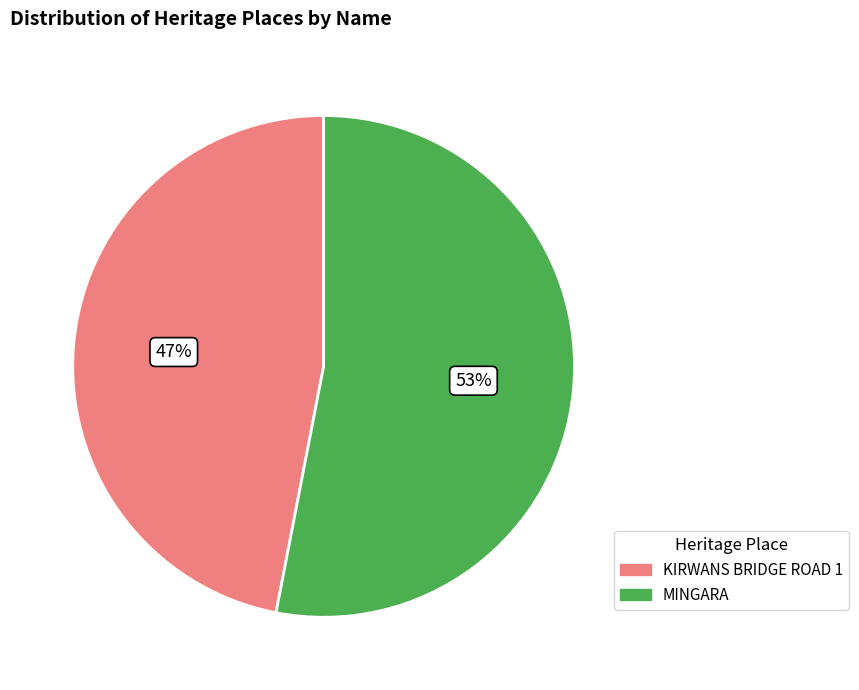

Which slice is the largest?

MINGARA